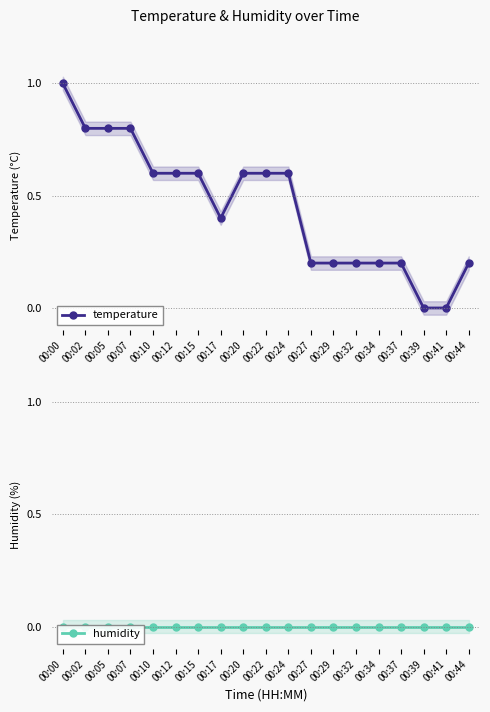

What is the difference between the highest and lowest values at 00:17?

0.4